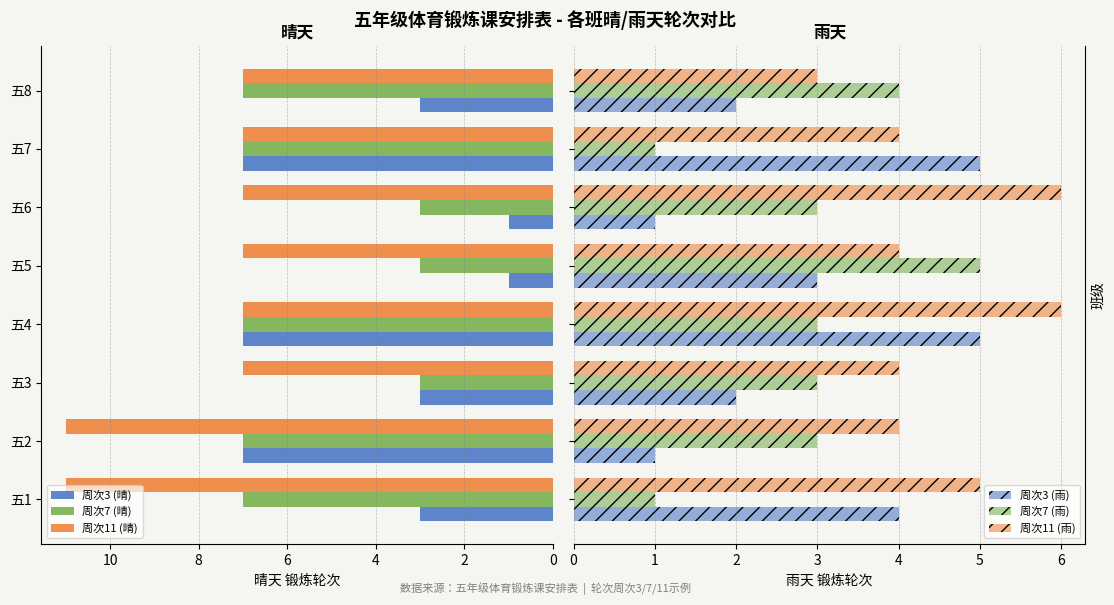

Is it true that 周次7 (晴) equals 4 at 五2?

False